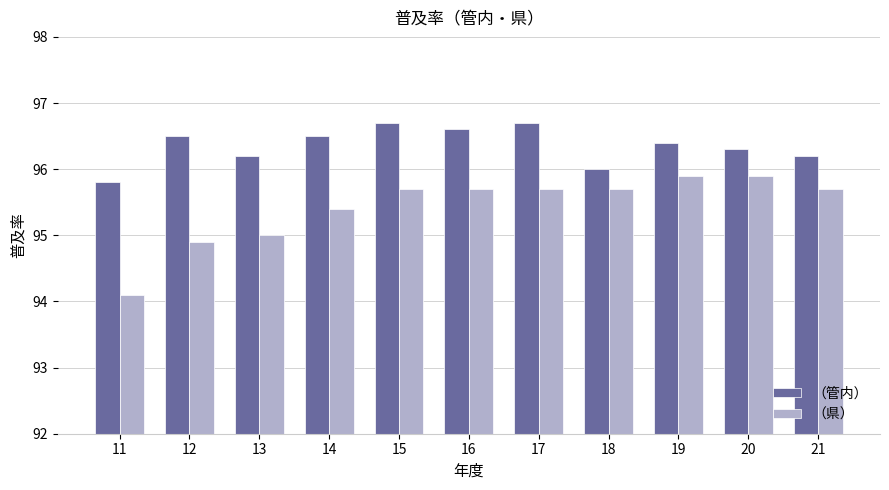

Is the value of （県） at 13 greater than the value of （管内） at 21?

No